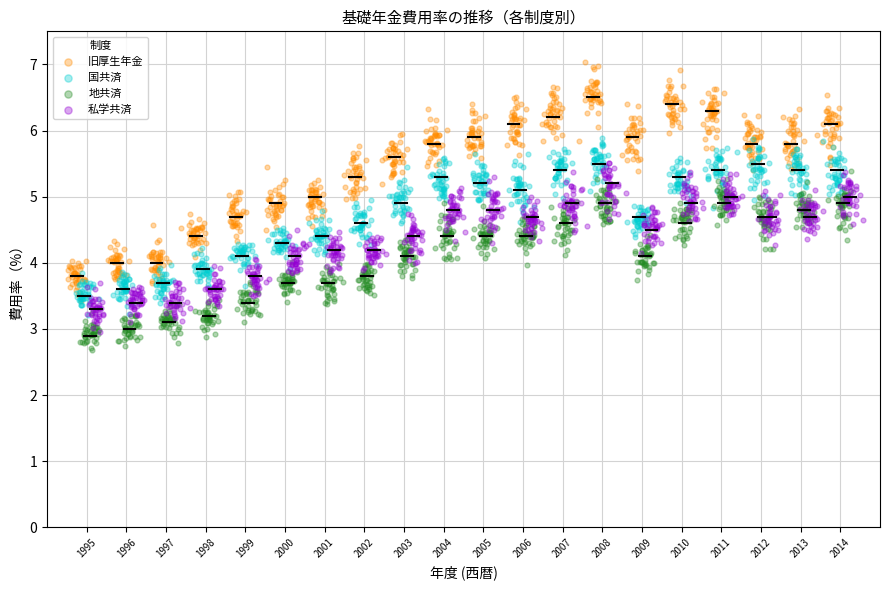

Which series contains the lowest Y value?

地共済